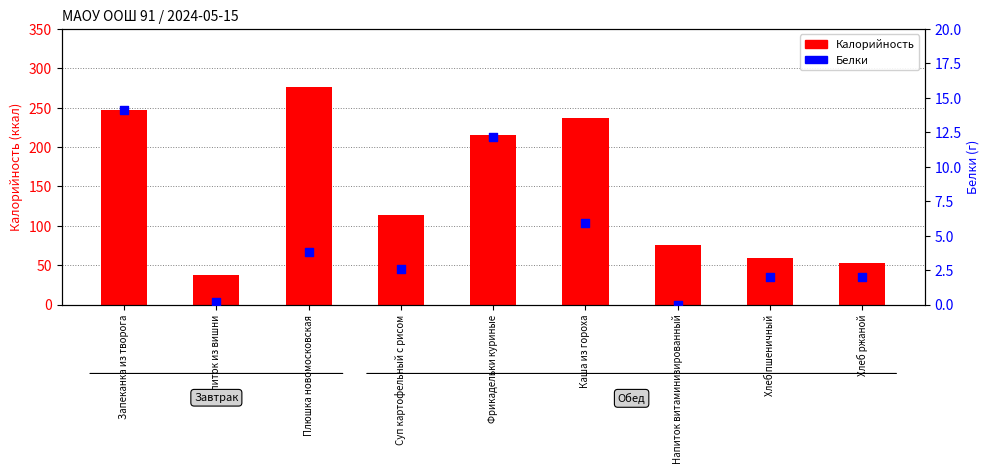

What are all the series names shown in the legend?

Калорийность, Белки